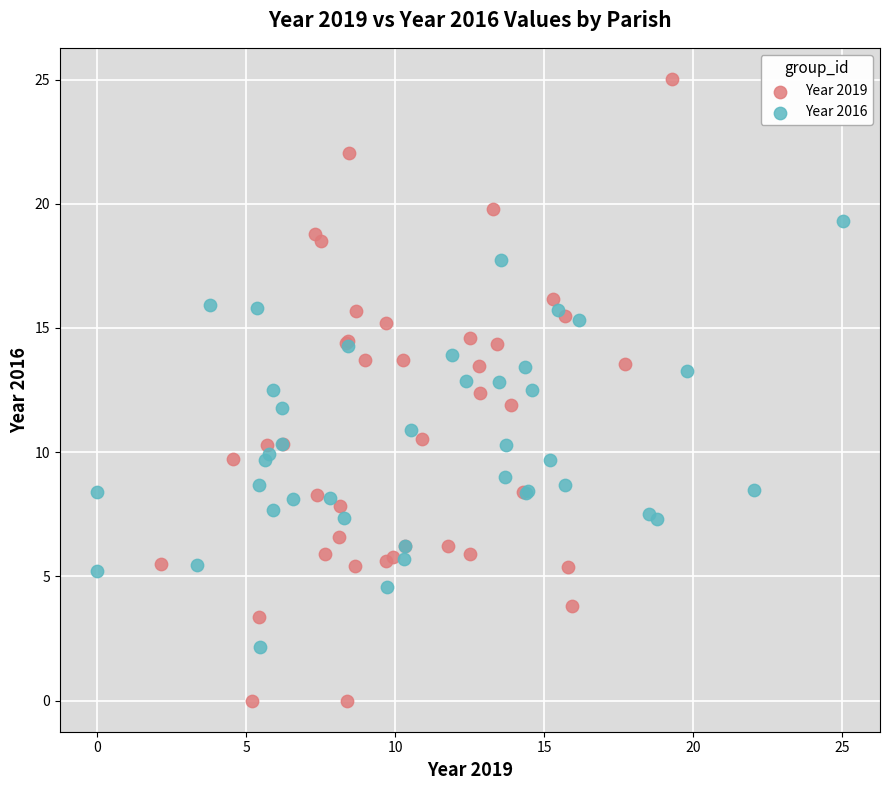

Which series reaches the maximum Y coordinate?

Year 2019